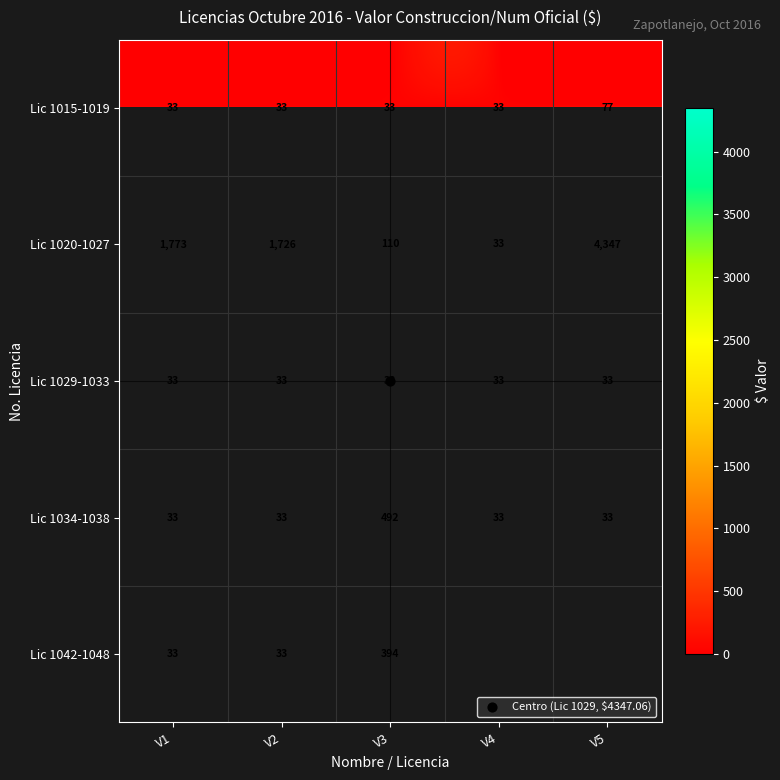

Which series changed the most between V2 and V3?

Lic 1020-1027